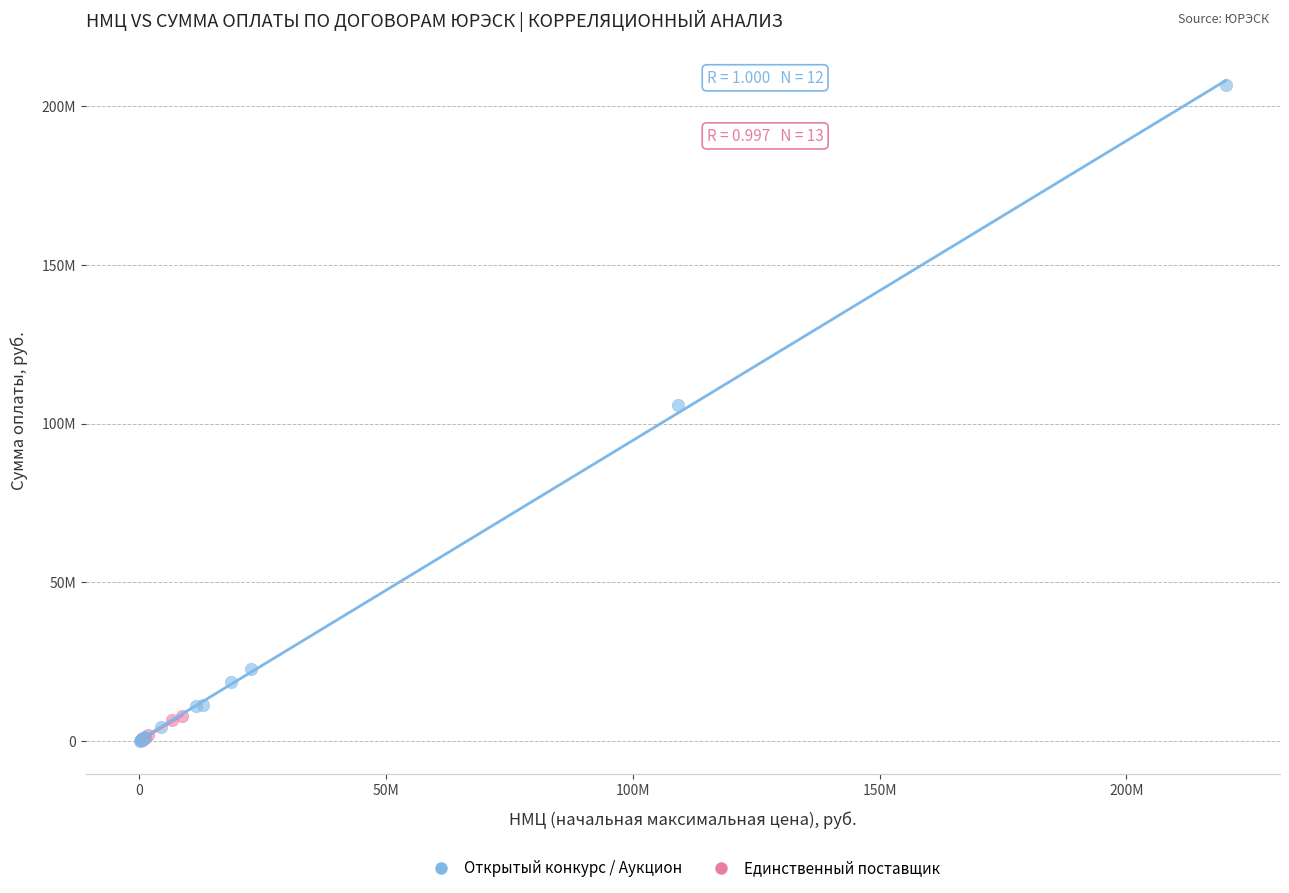

What are all the series names shown in the legend?

Открытый конкурс / Аукцион, Единственный поставщик